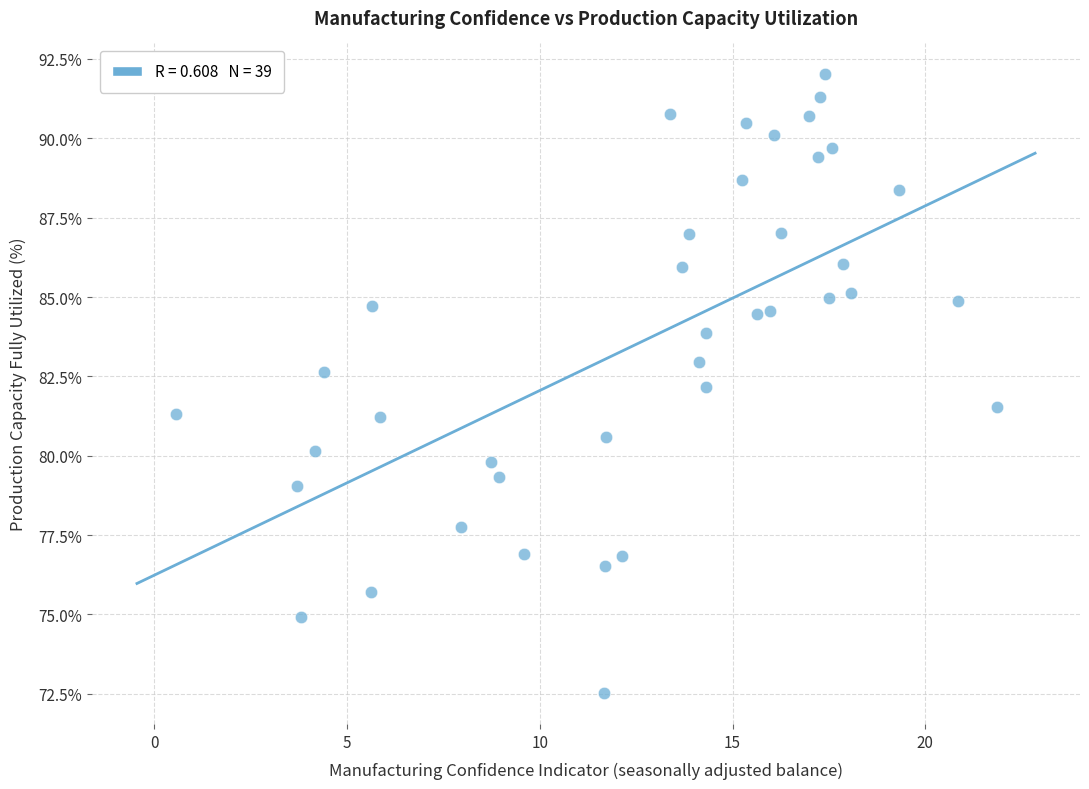

What is the range of Y values (max minus min)?

19.5